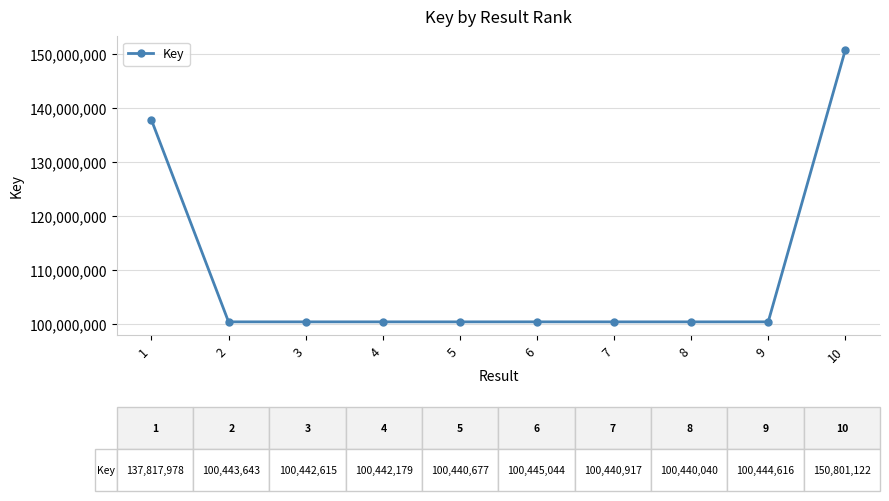

Is it true that the value at 8 is 160559493?

False